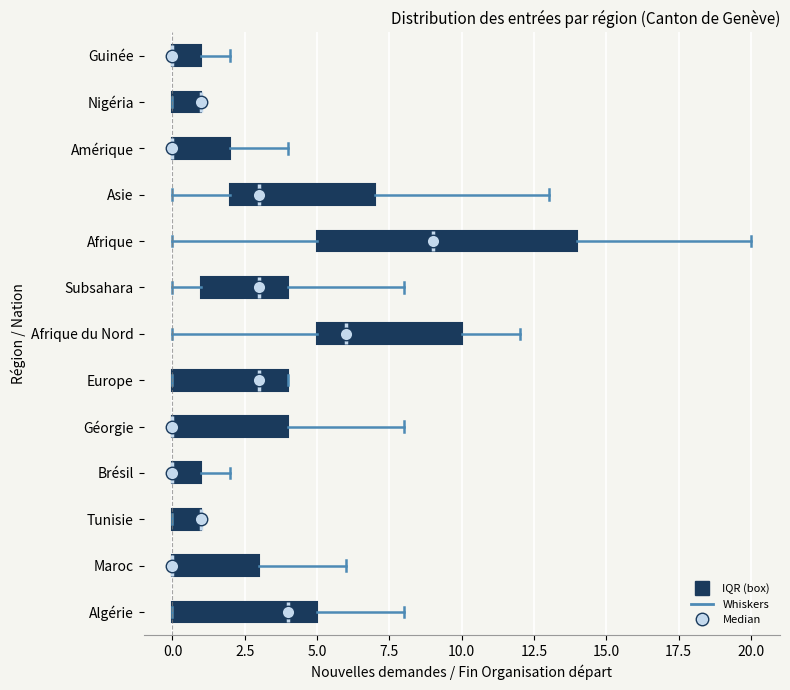

Where is the right edge of the box for Amérique on the x-axis? The values are not printed on the chart, so give them approximately, as read against the axis.

2